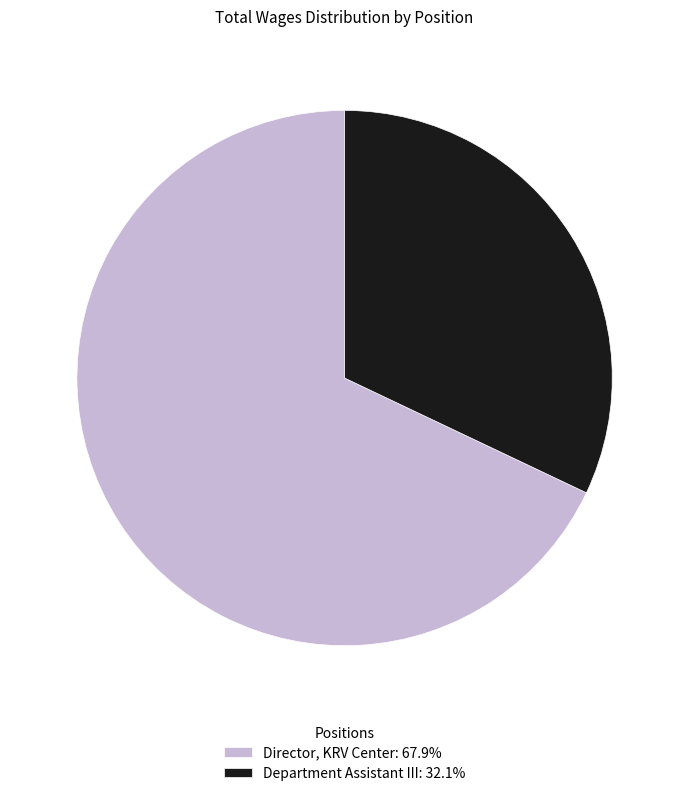

Between Department Assistant III and Director, KRV Center, which is larger?

Director, KRV Center